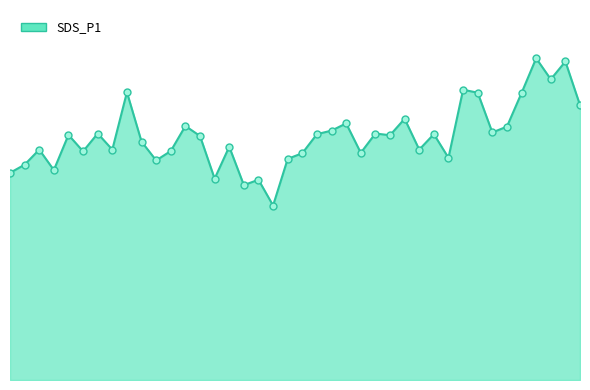

Is this an area chart (filled region under the line)?

Yes